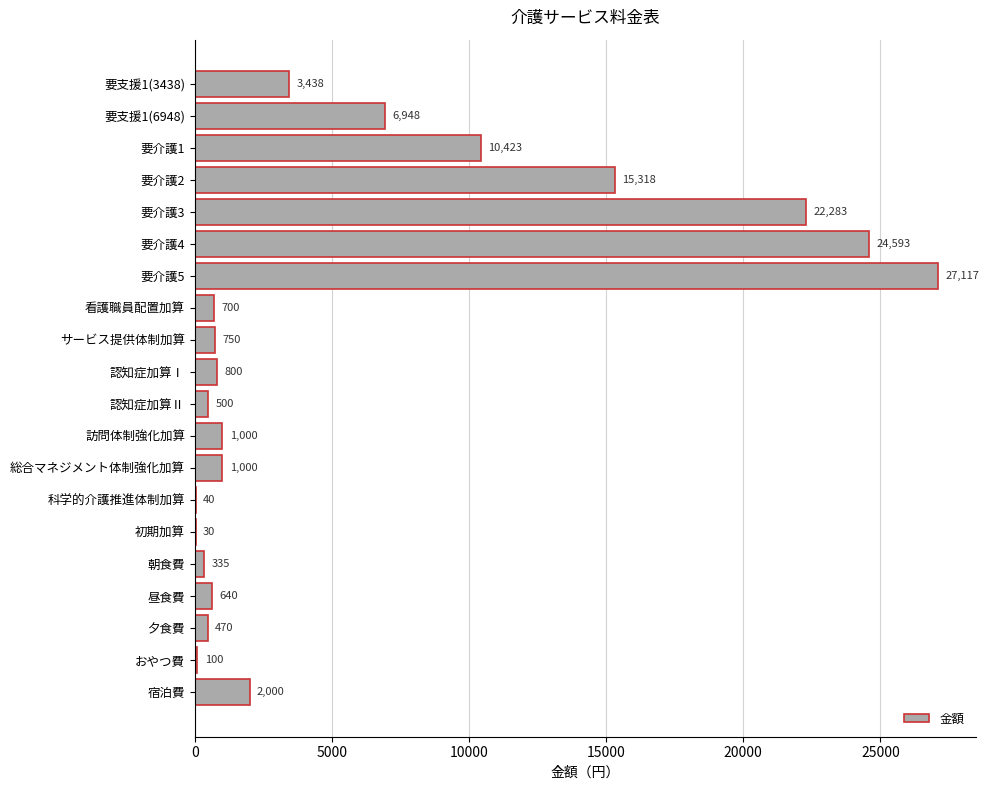

What is the change in value from 要介護4 to 朝食費?

-24258